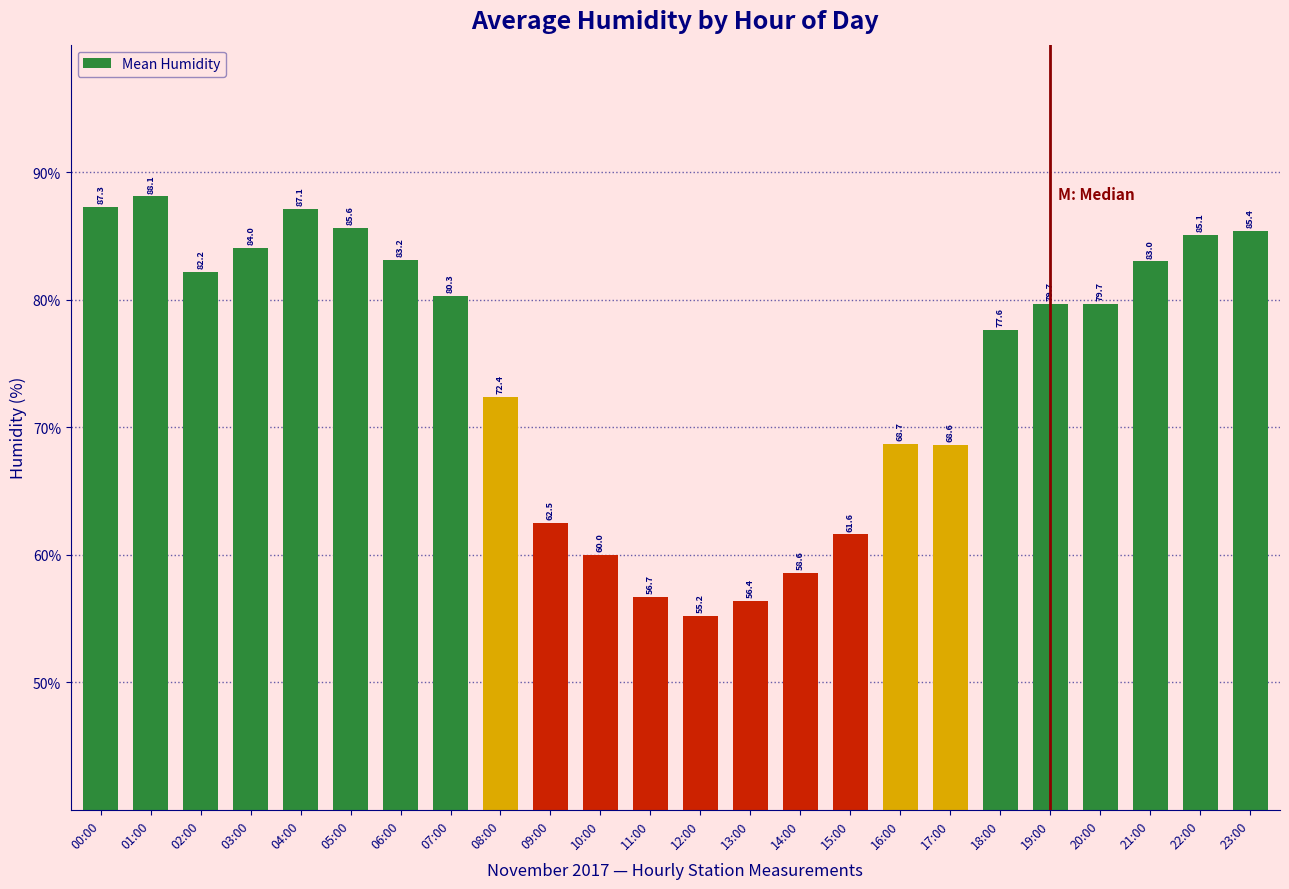

What is the difference between the maximum and minimum values?

32.9